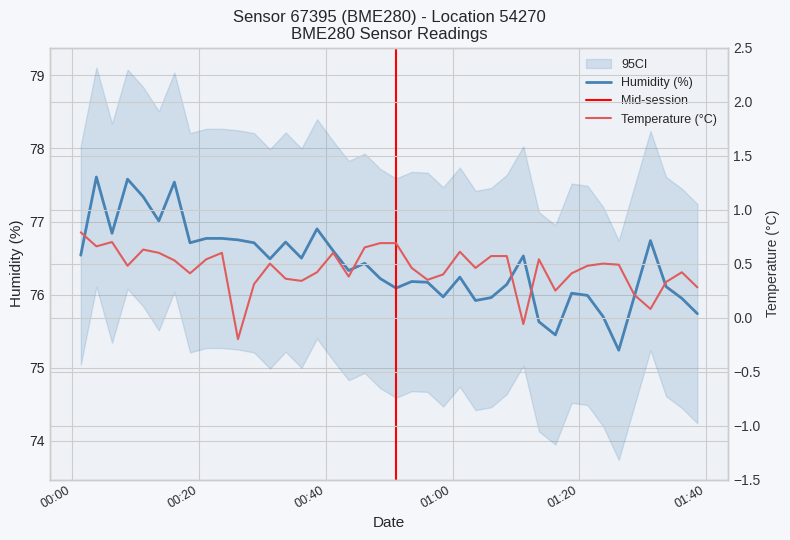

Does the chart have visible grid lines?

Yes